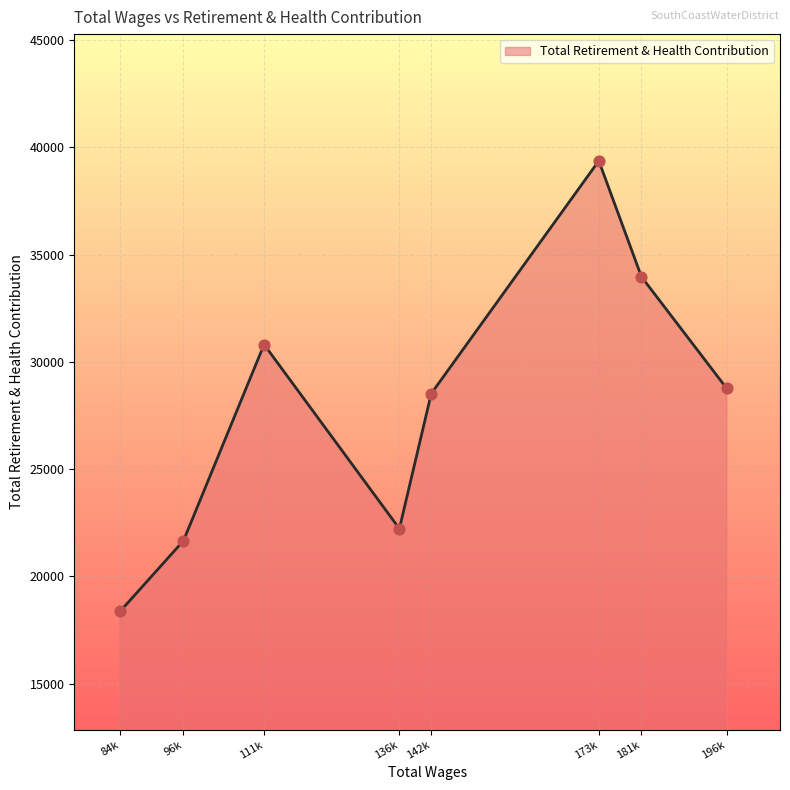

What is the change in value from 84k to 173k?

+21000